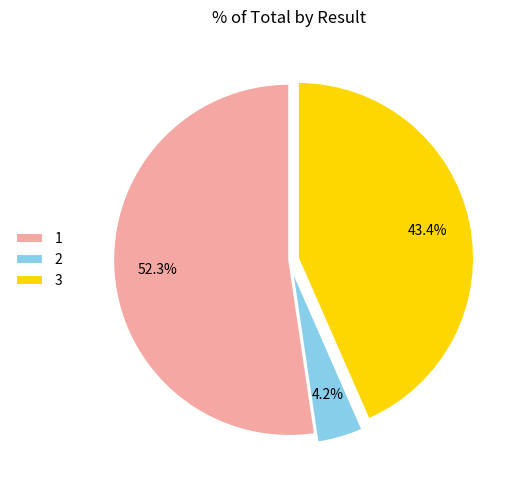

Count the number of slices in the pie.

3